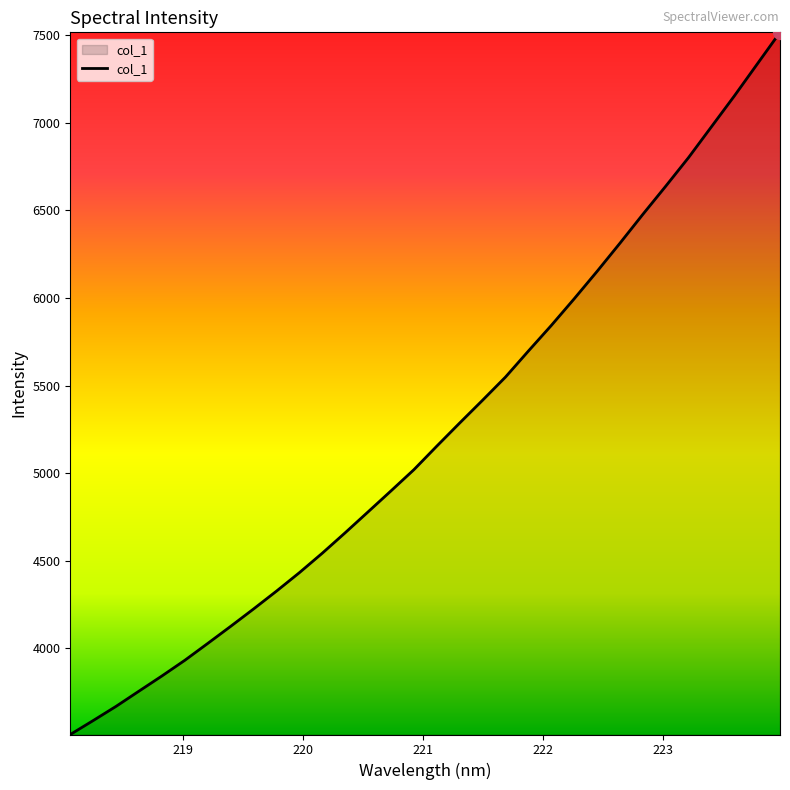

Reading left to right, extract all data points from this chart.

3508.3	3588.0	3669.2	3756.2	3842.6	3932.2	4028.4	4125.9	4225.2	4327.0	4432.4	4543.6	4660.3	4779.6	4899.3	5020.3	5154.7	5286.7	5416.7	5548.8	5697.3	5843.2	5995.4	6151.7	6312.7	6477.2	6637.9	6801.7	6977.5	7153.0	7335.0	7516.7